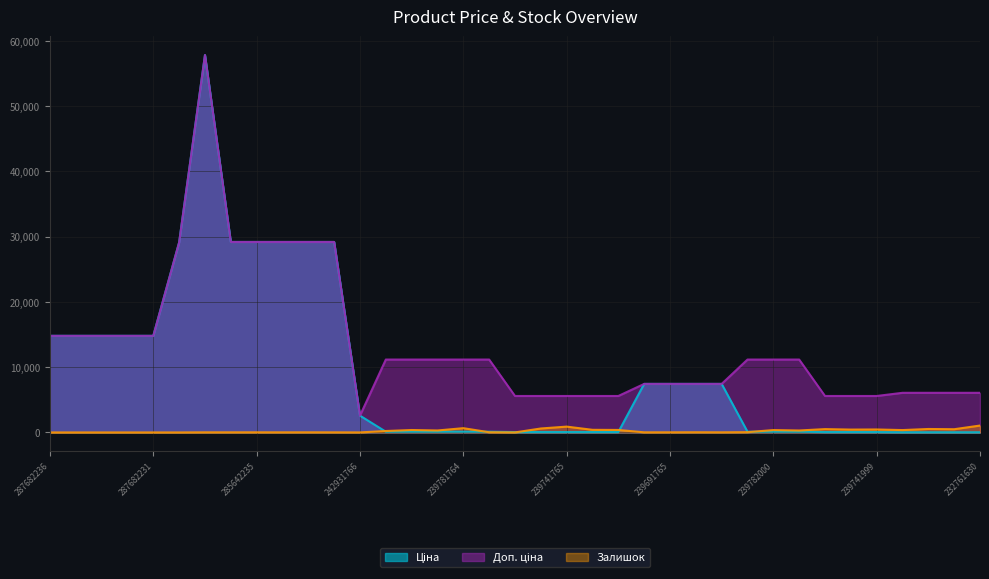

True or false: Залишок and Доп. ціна intersect in this chart.

False